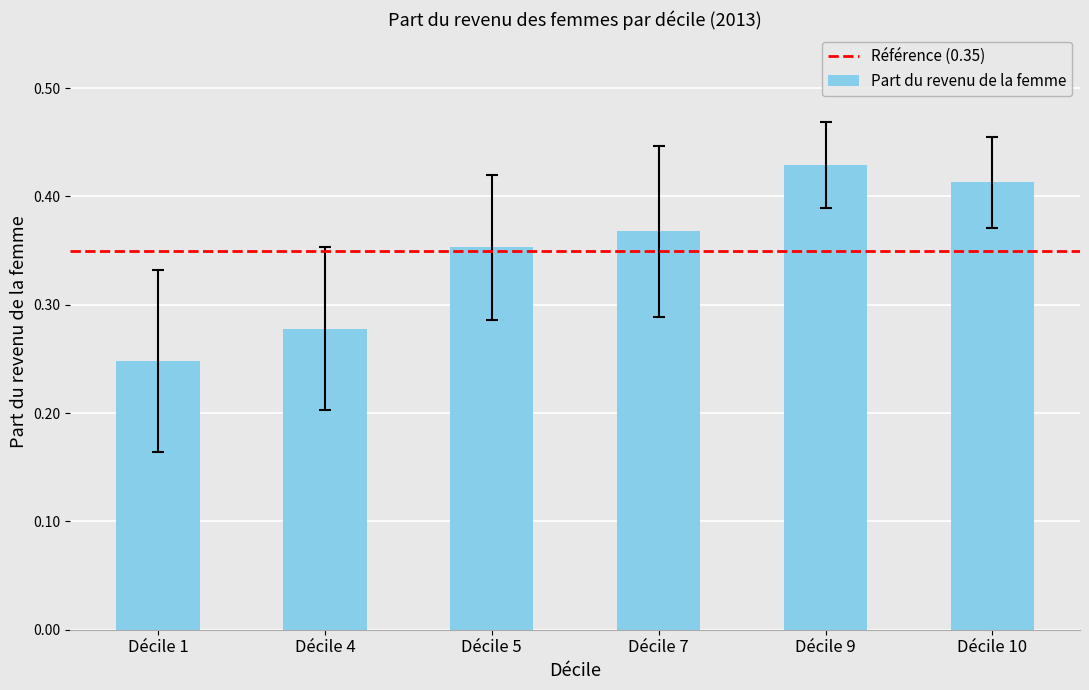

Between Décile 1 and Décile 10, which is larger?

Décile 10